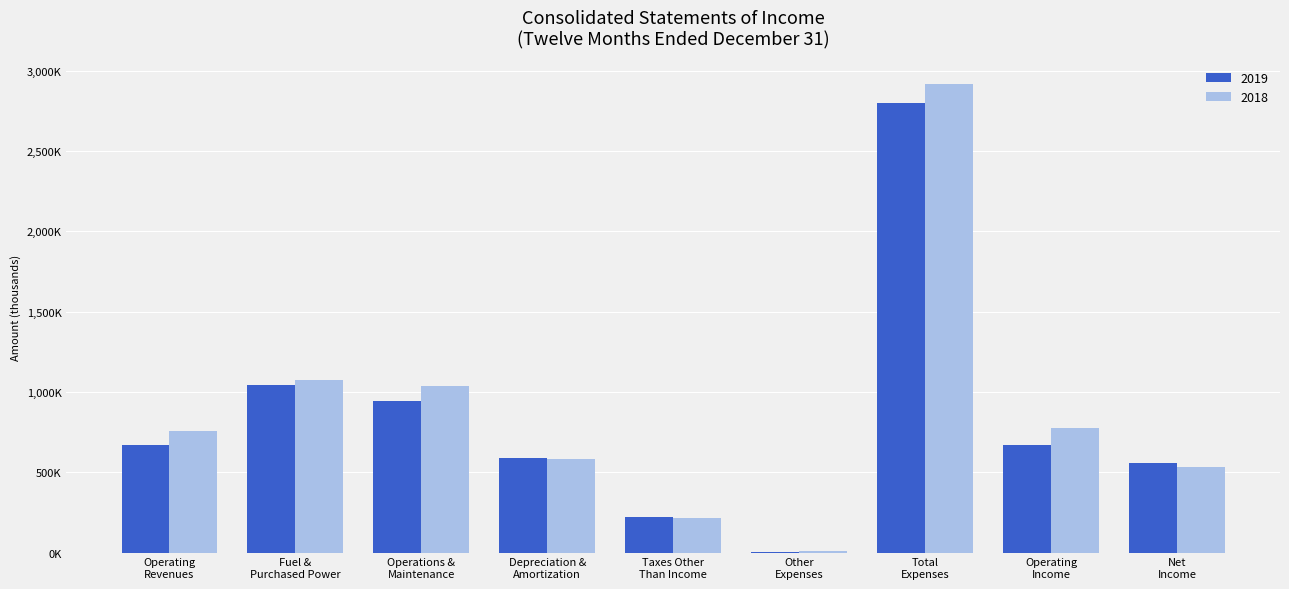

Does the chart contain stacked bars?

No